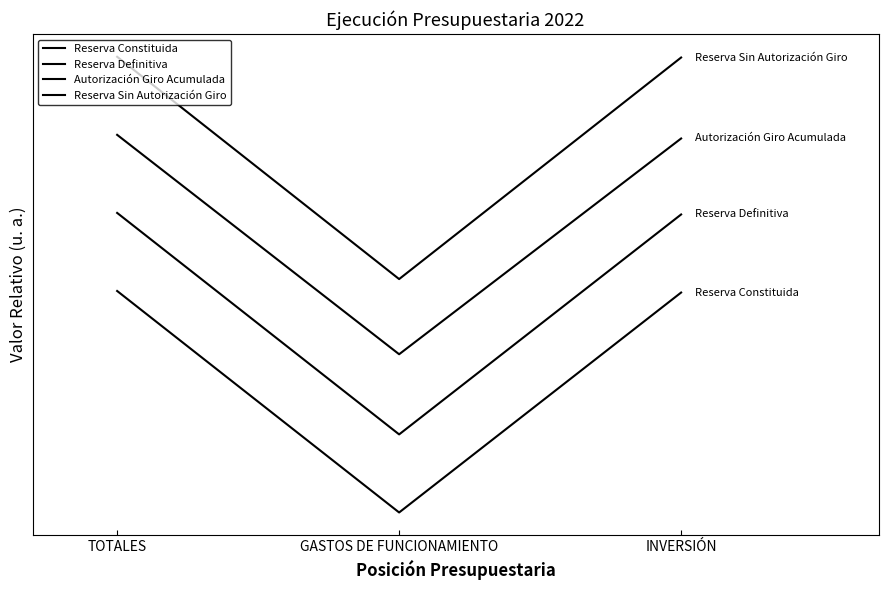

Does the chart display data point markers on the line(s)?

No